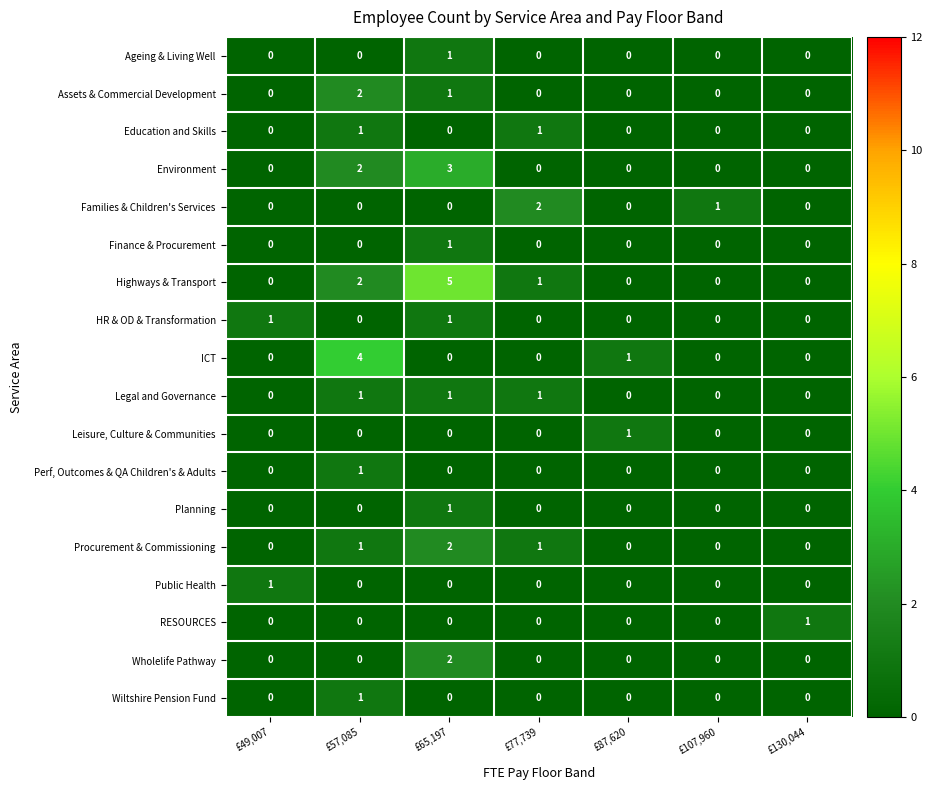

How many distinct data groups are displayed?

18